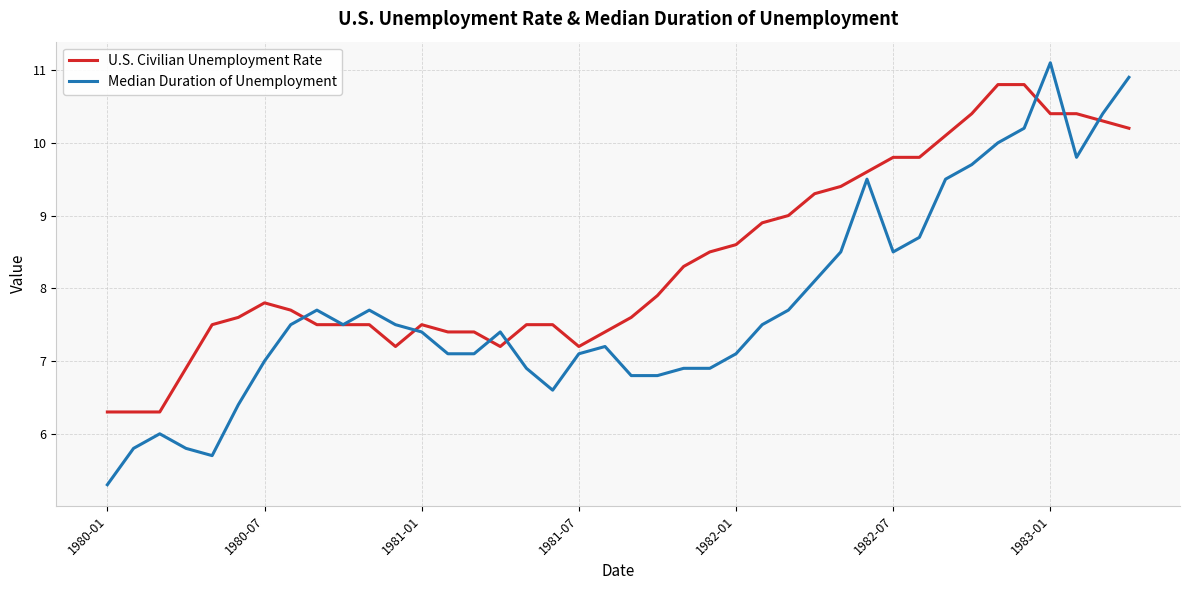

Which series has the widest spread of values?

Median Duration of Unemployment